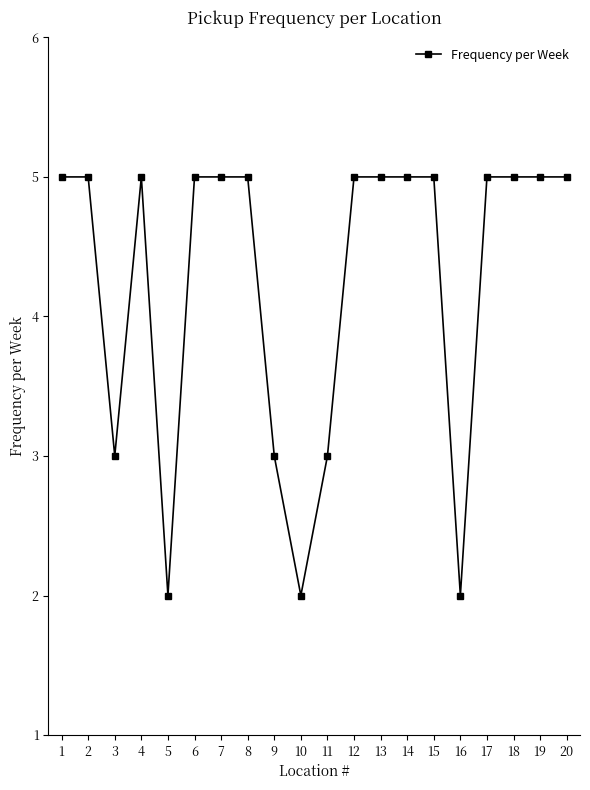

How many categories are shown in the chart?

20